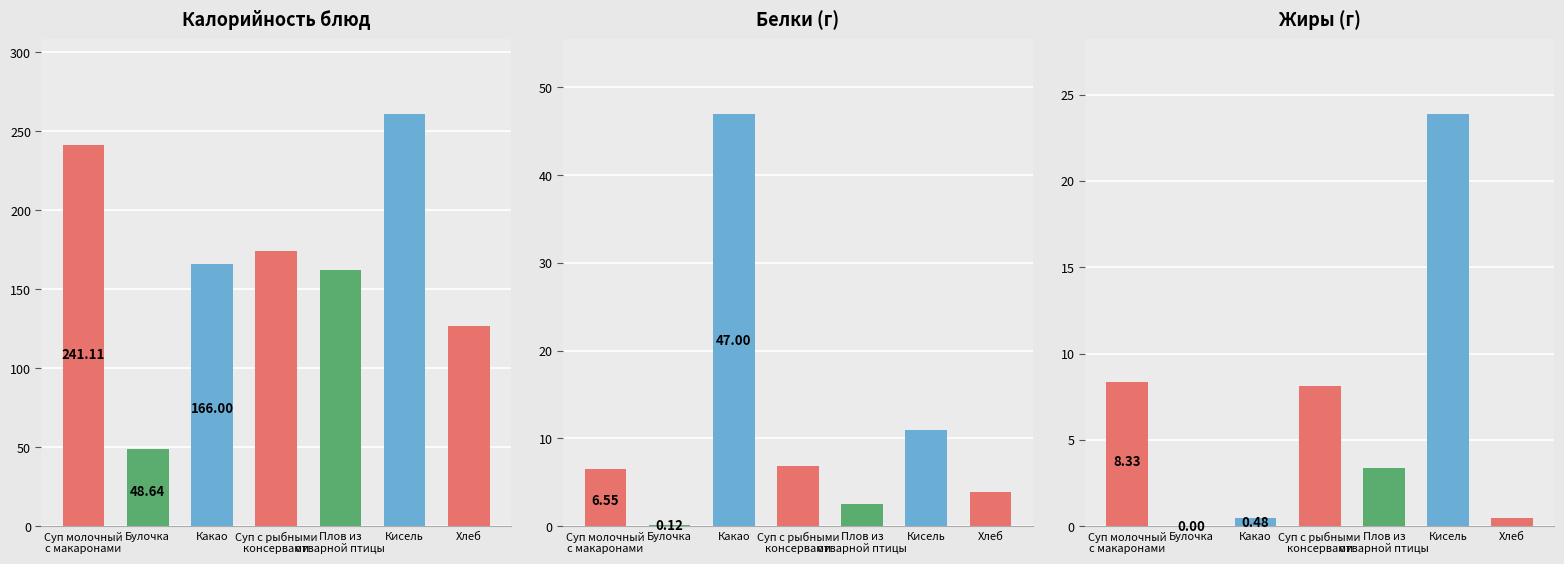

Is it true that Калорийность блюд equals 354.8 at Кисель?

False